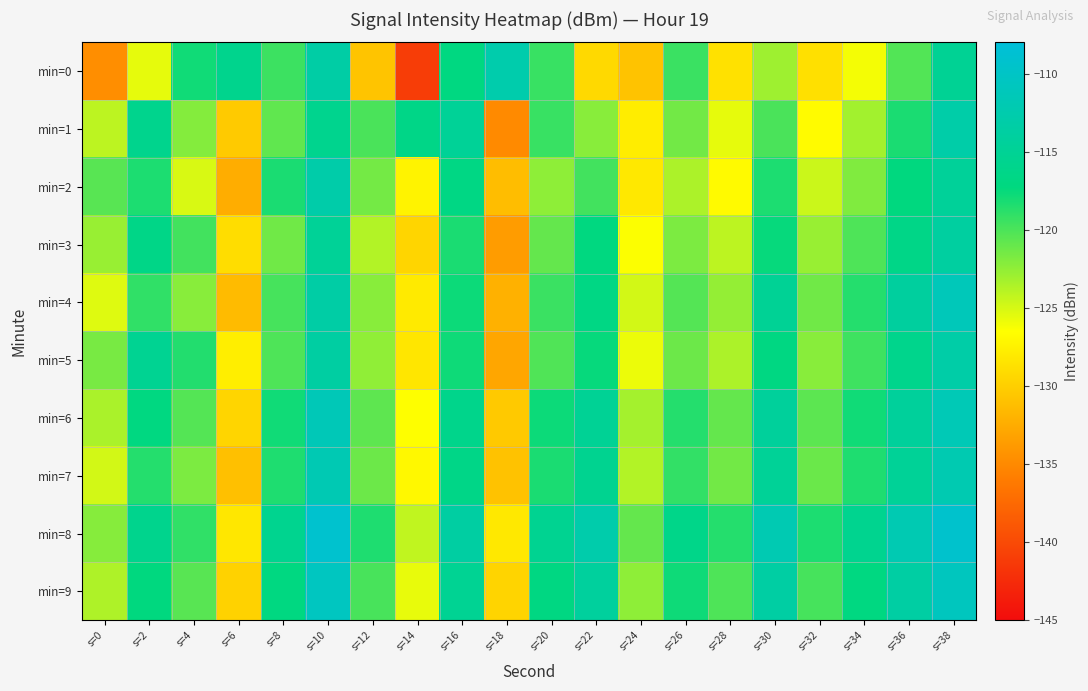

Which label corresponds to the smallest value in the chart?

s=14